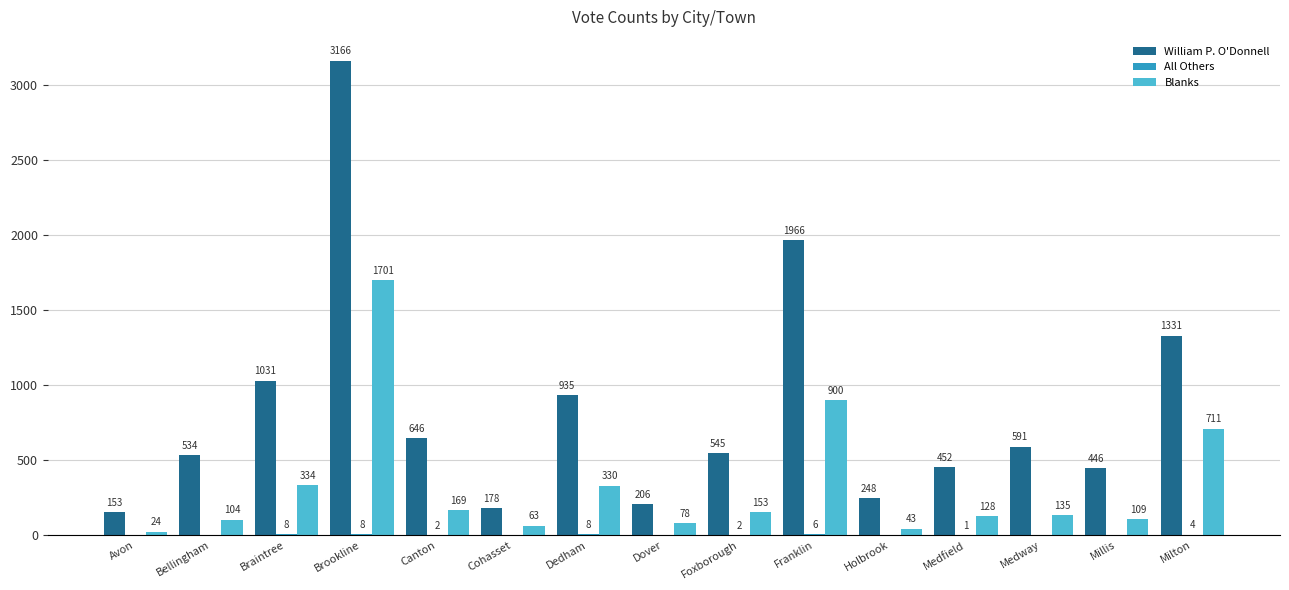

At which label does Blanks first exceed 135?

Braintree